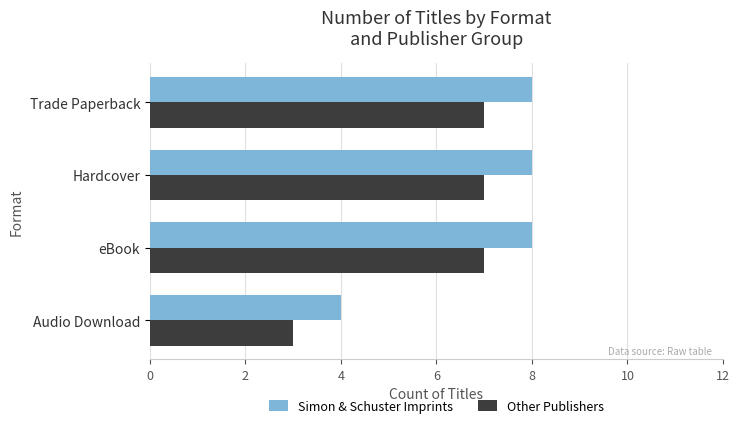

Which series has the largest total across all categories?

Simon & Schuster Imprints